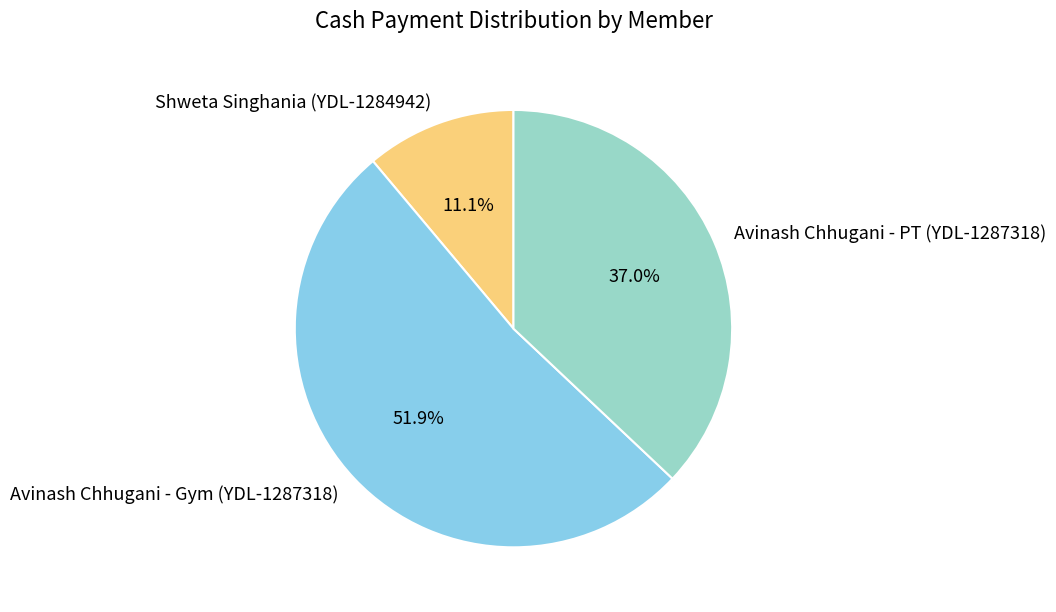

The Avinash Chhugani - PT (YDL-1287318) slice represents 52% of the pie. True or false?

False